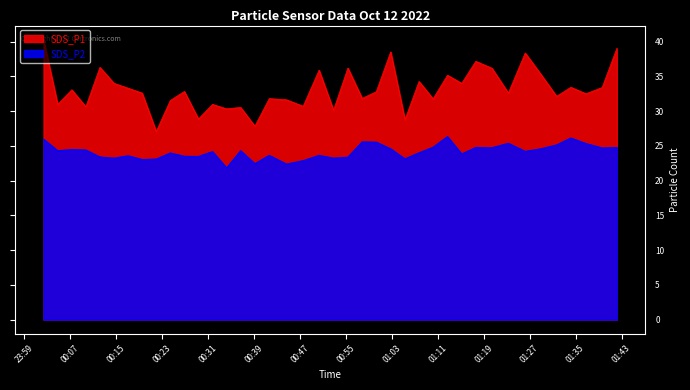

At which category is the sum across all series the highest?

2022/10/12 00:02:22